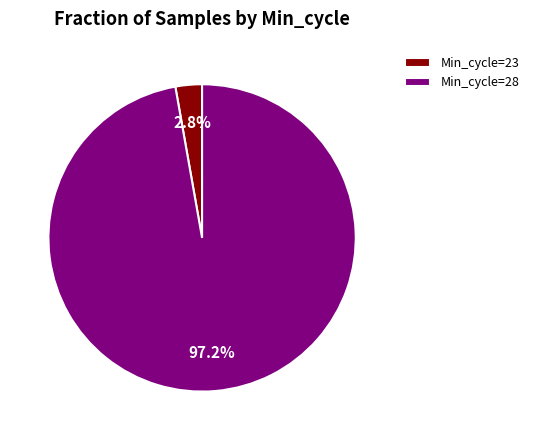

Which has a higher value, Min_cycle=28 or Min_cycle=23?

Min_cycle=28